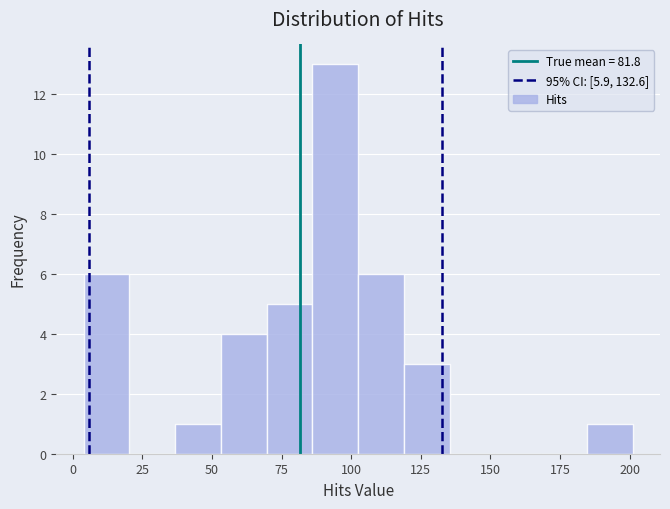

Read against the x-axis, roughly where is the centre of the tallest bar?

95